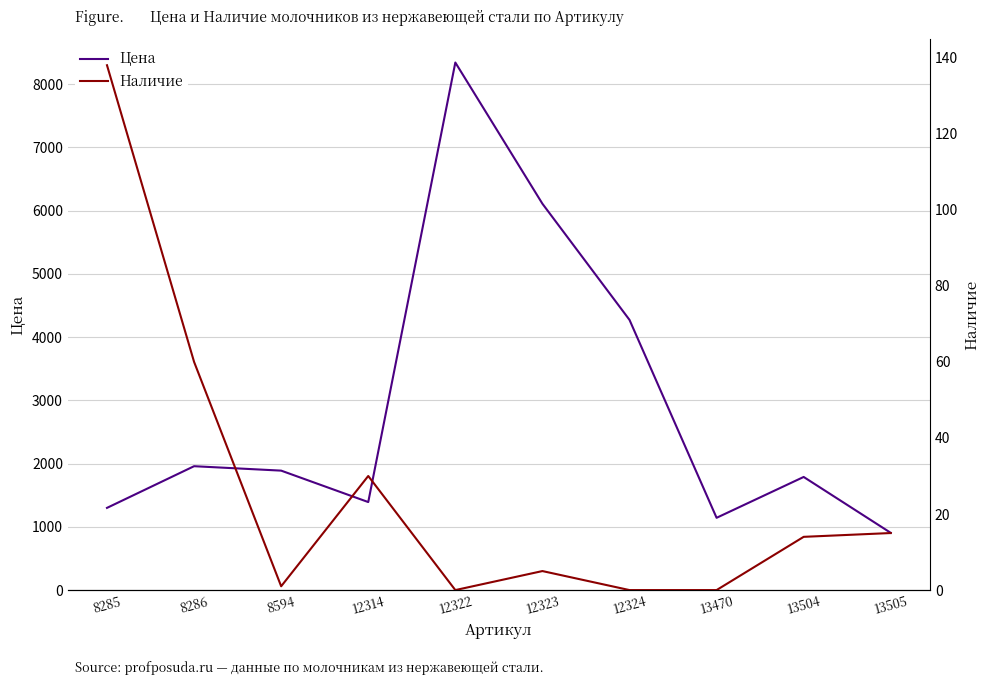

Which label corresponds to the largest value in the chart?

12322